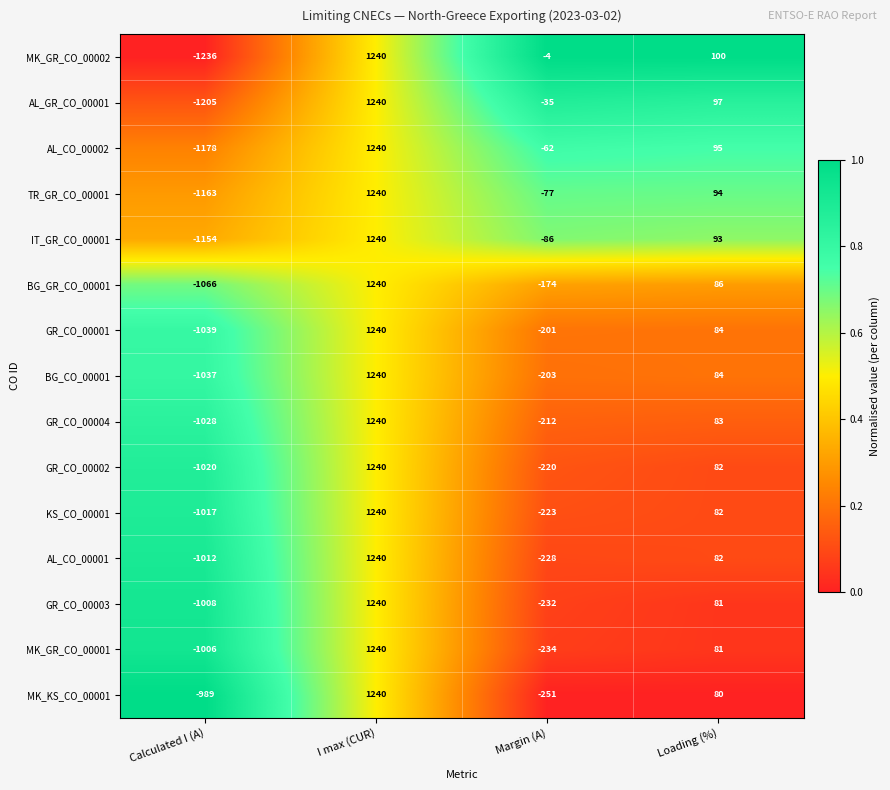

What is the difference between the highest and lowest values at Calculated I (A)?

247